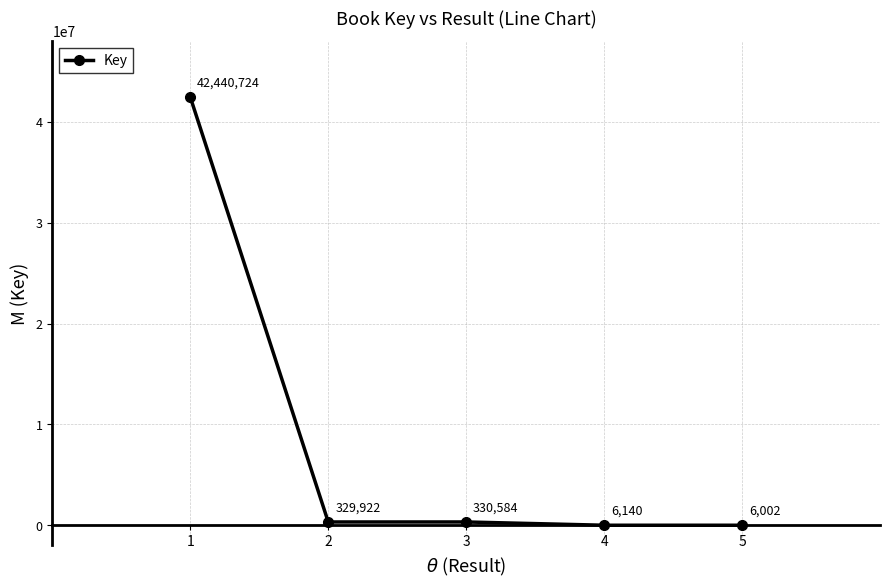

Count the number of categories in the chart.

5